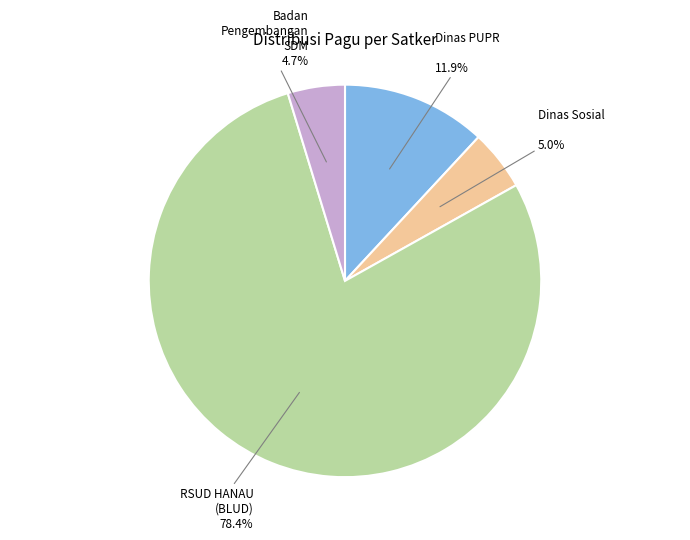

Does any single category account for the majority?

Yes